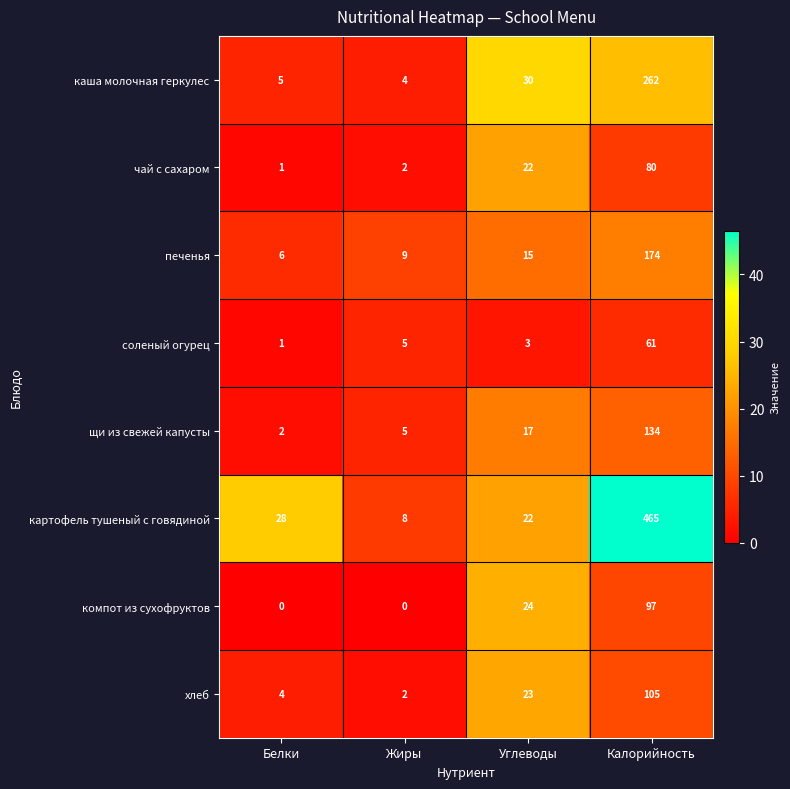

Rank the series by their maximum value, from lowest to highest.

соленый огурец, чай с сахаром, компот из сухофруктов, хлеб, щи из свежей капусты, печенья, каша молочная геркулес, картофель тушеный с говядиной